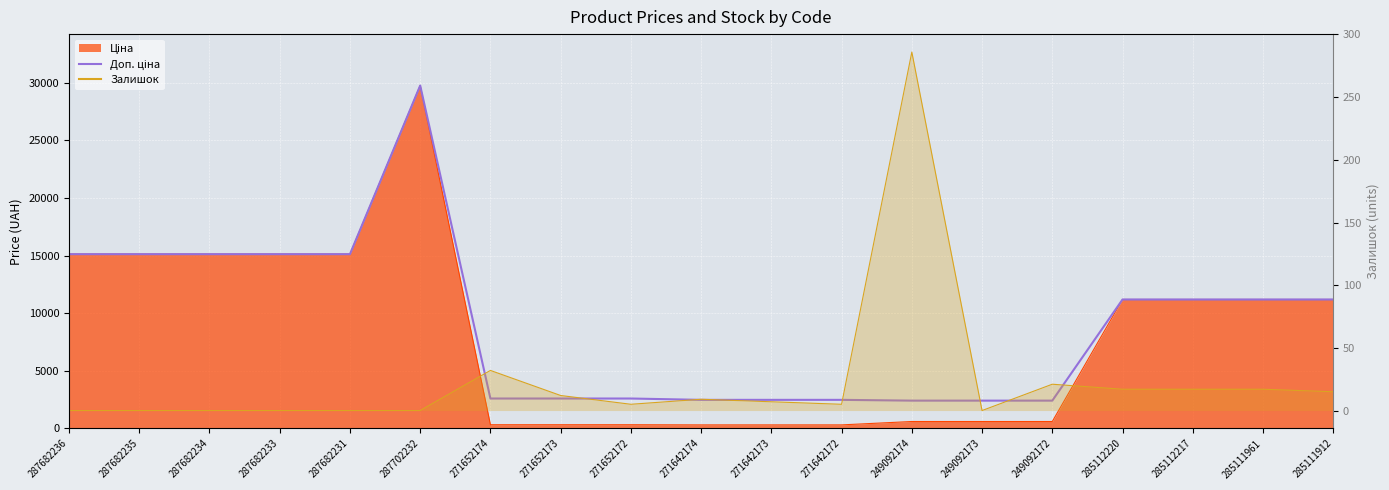

At which label does the data first exceed 11188?

287682236